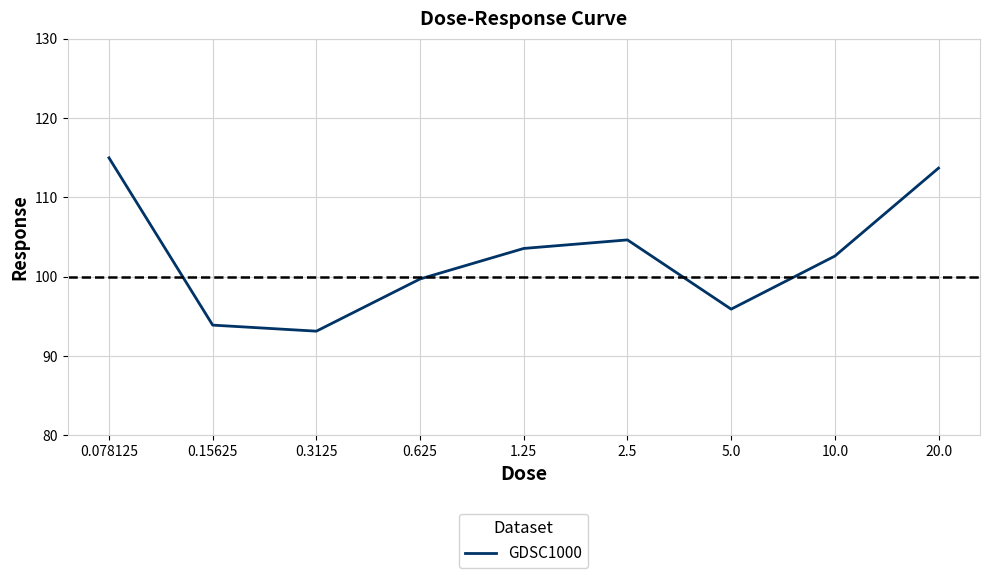

What is the change in value from 0.15625 to 2.5?

+10.7